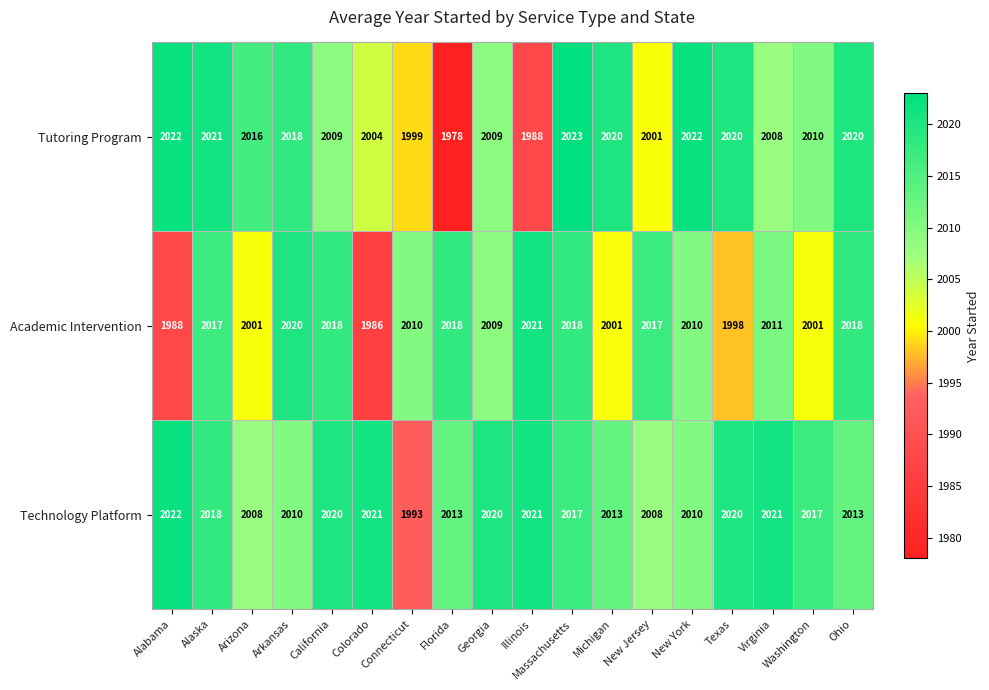

Where is Tutoring Program nearest to the value 2000?

Connecticut